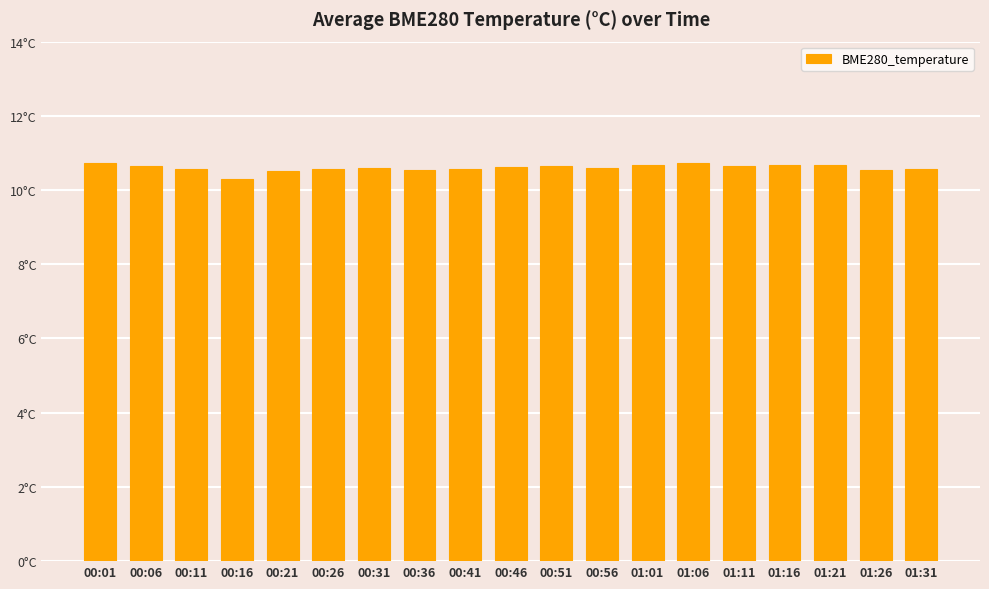

What is the label of the 19th bar from the right?

00:01